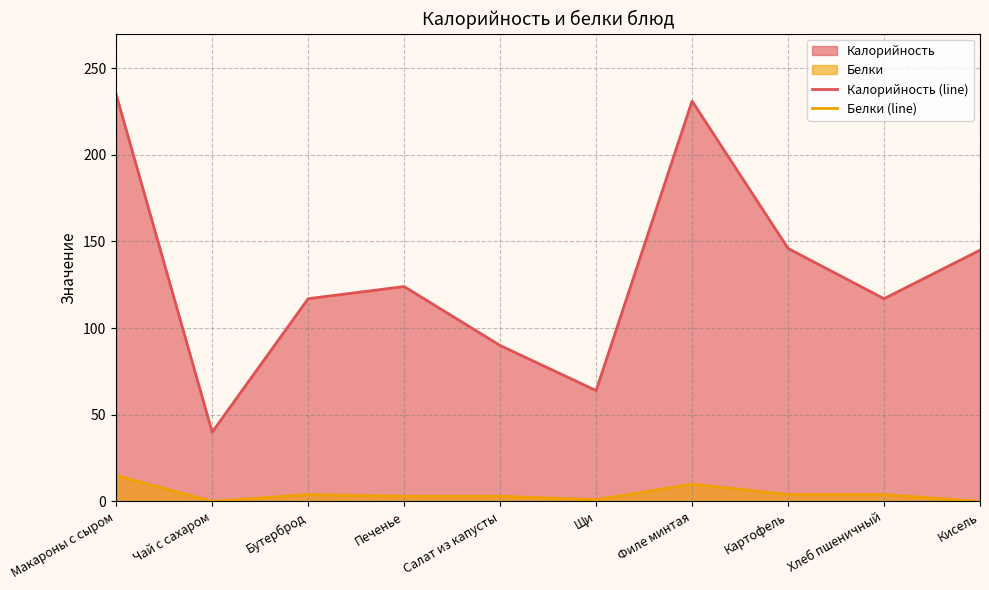

Which series has the largest range (max minus min)?

Калорийность (line)